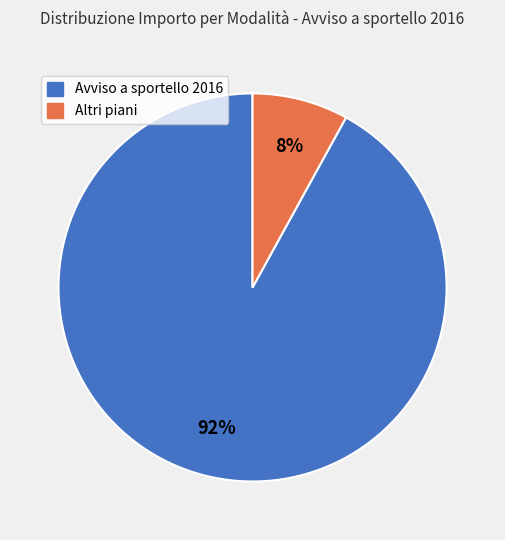

Does any single category account for the majority?

Yes